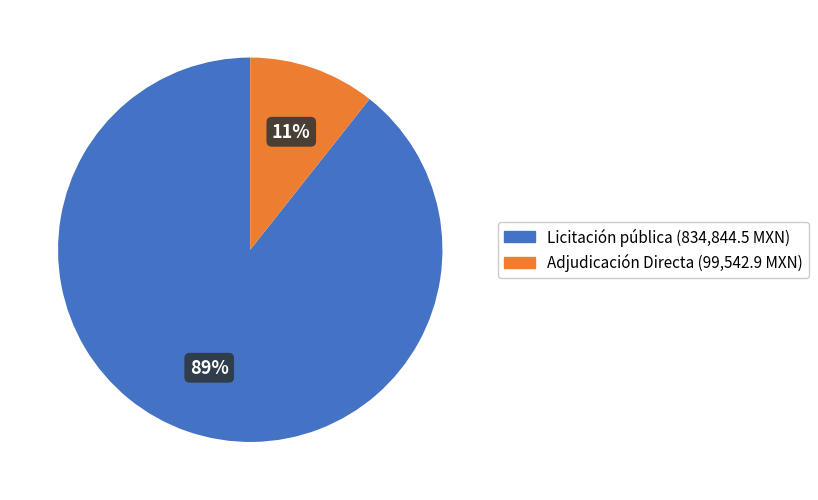

Which has a higher value, Adjudicación Directa or Licitación pública?

Licitación pública